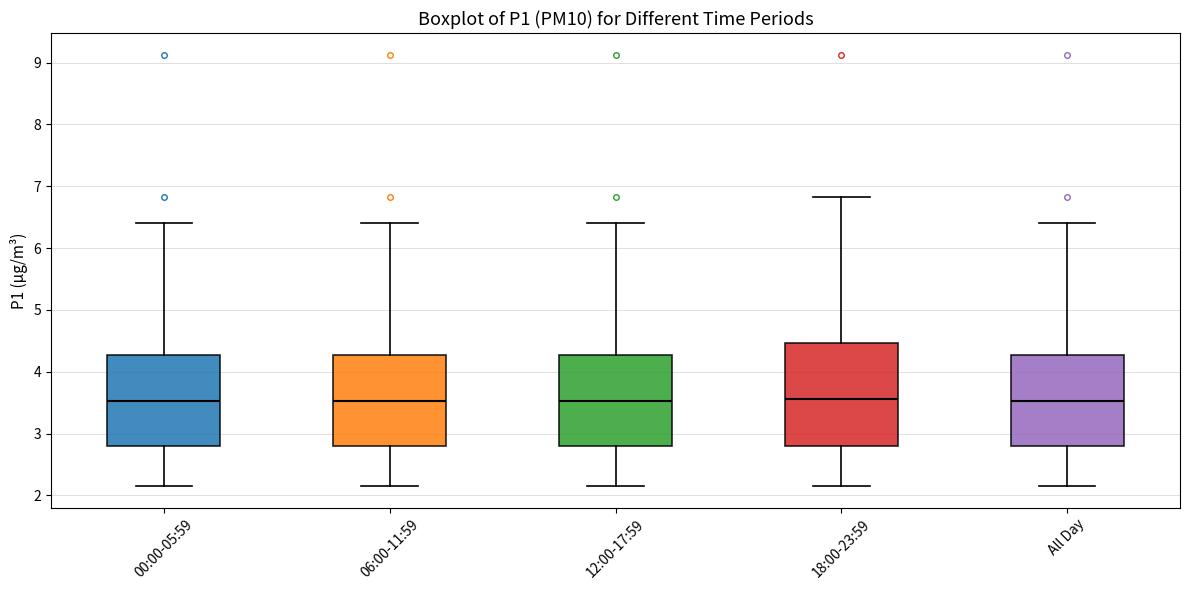

Where does the upper whisker of the box for 00:00-05:59 end on the y-axis? The values are not printed on the chart, so give them approximately, as read against the axis.

6.4